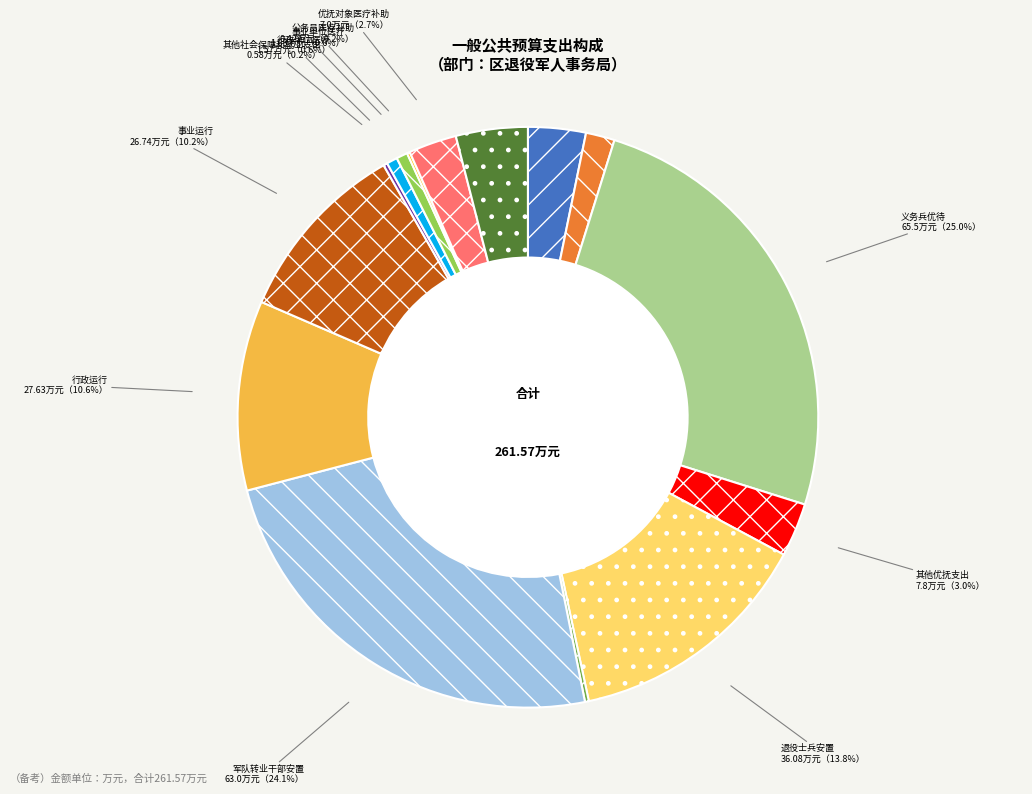

To the nearest percent, what is the difference between the largest and smallest slice percentages?

25%